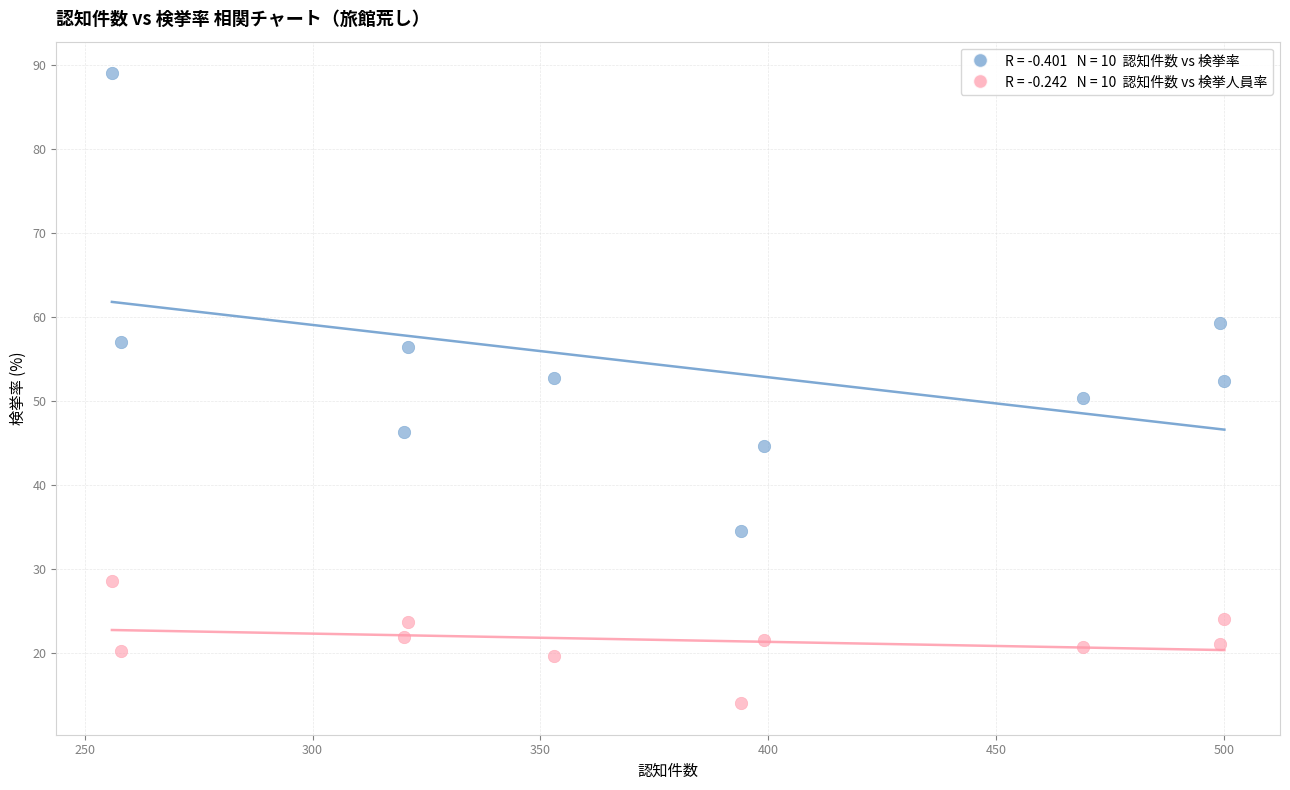

Across all data points, what is the range of Y values (max minus min)?

75.1